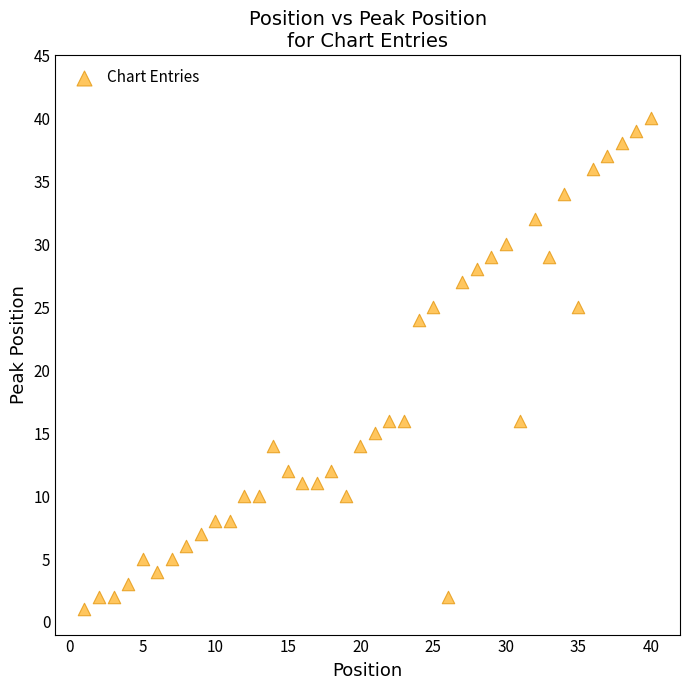

What is the range of X values (max minus min)?

39